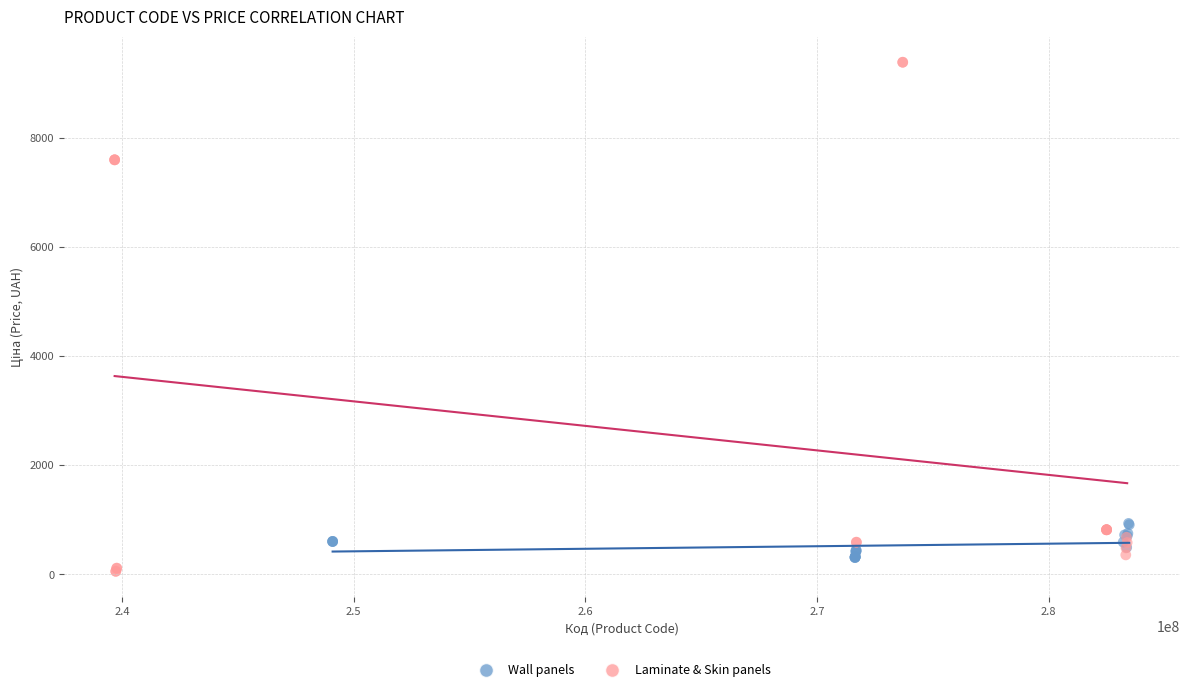

Which series has the widest spread of Y values?

Laminate & Skin panels